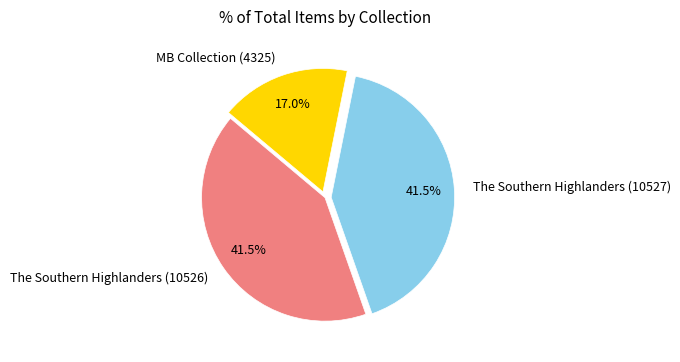

Is it true that MB Collection (4325) is 17% of the pie?

True